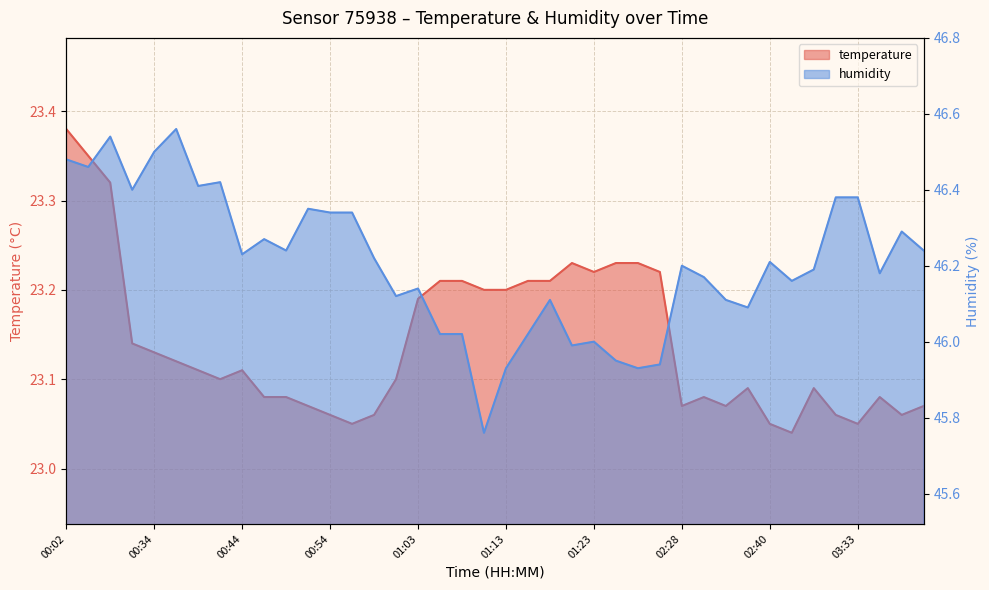

Reading left to right, transcribe all the data shown in this chart.

temperature: 23.4	23.4	23.3	23.1	23.1	23.1	23.1	23.1	23.1	23.1	23.1	23.1	23.1	23.1	23.1	23.1	23.2	23.2	23.2	23.2	23.2	23.2	23.2	23.2	23.2	23.2	23.2	23.2	23.1	23.1	23.1	23.1	23.1	23.0	23.1	23.1	23.1	23.1	23.1	23.1
humidity: 46.5	46.5	46.5	46.4	46.5	46.6	46.4	46.4	46.2	46.3	46.2	46.4	46.3	46.3	46.2	46.1	46.1	46.0	46.0	45.8	45.9	46.0	46.1	46.0	46.0	46.0	45.9	45.9	46.2	46.2	46.1	46.1	46.2	46.2	46.2	46.4	46.4	46.2	46.3	46.2